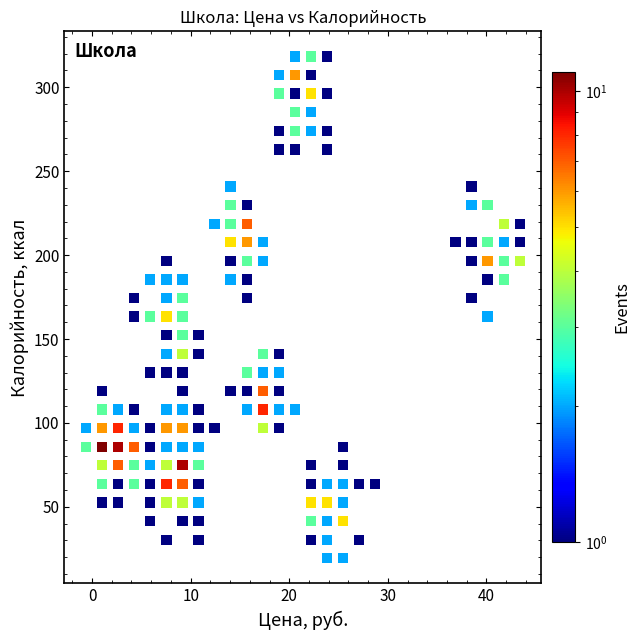

What is the range of Y values (max minus min)?

299.0